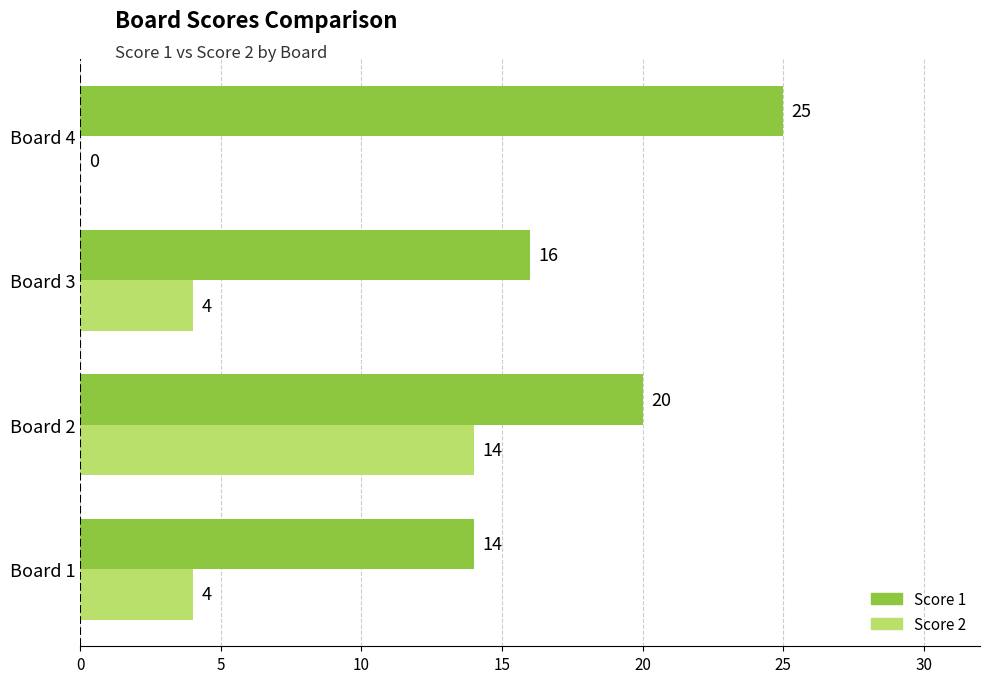

Read the Score 2 value at Board 1.

4